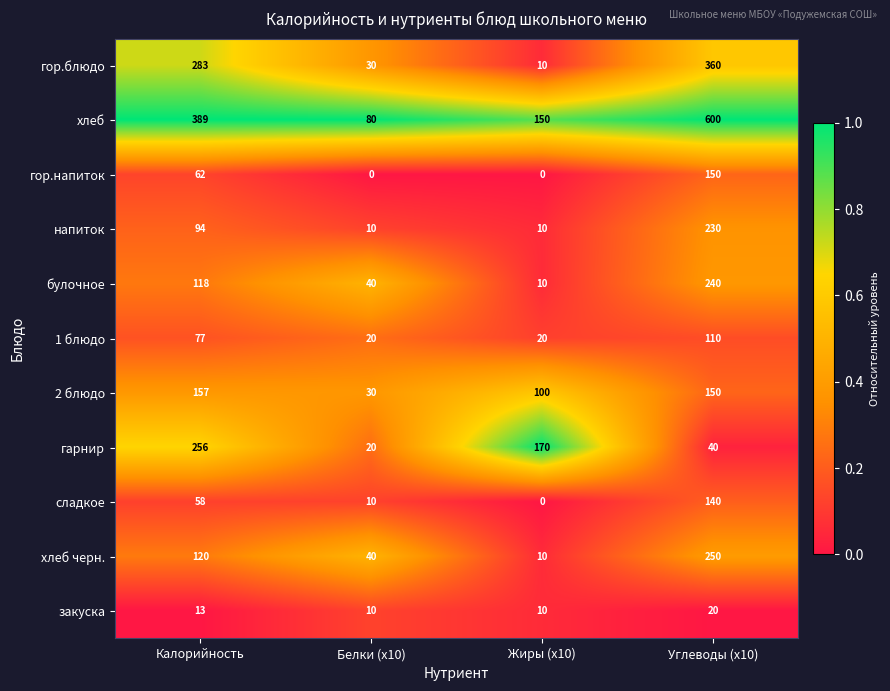

How many values in the 2 блюдо series are below 150?

2